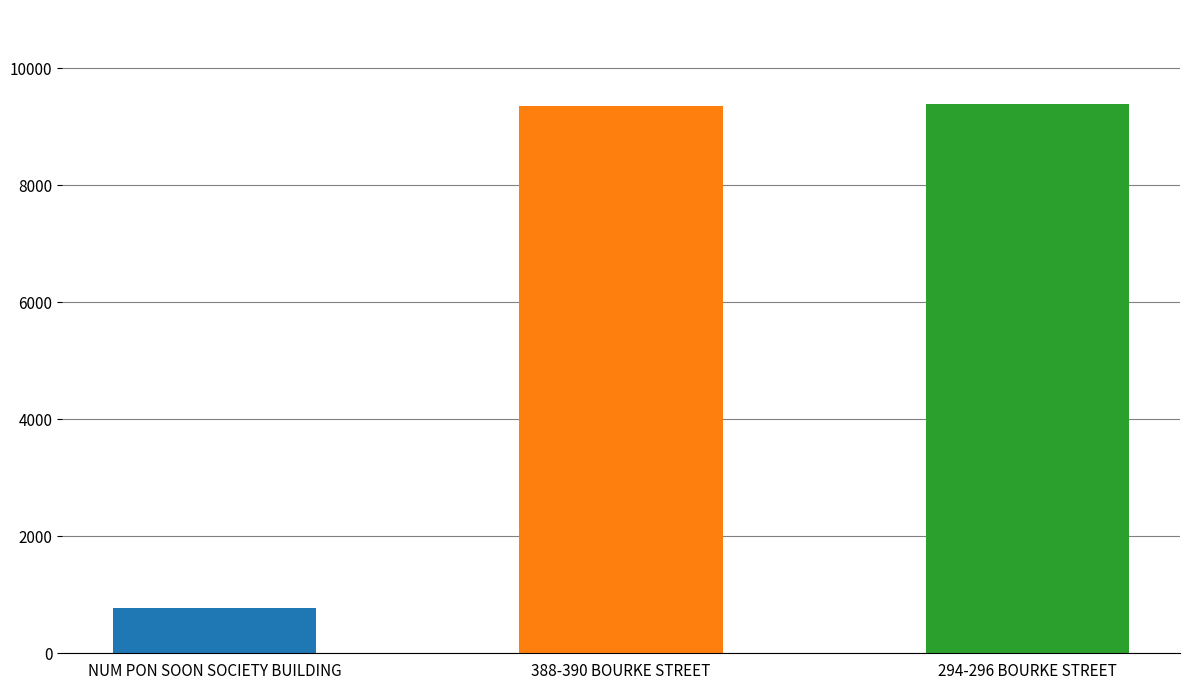

True or false: the data shows 13968 at 294-296 BOURKE STREET.

False